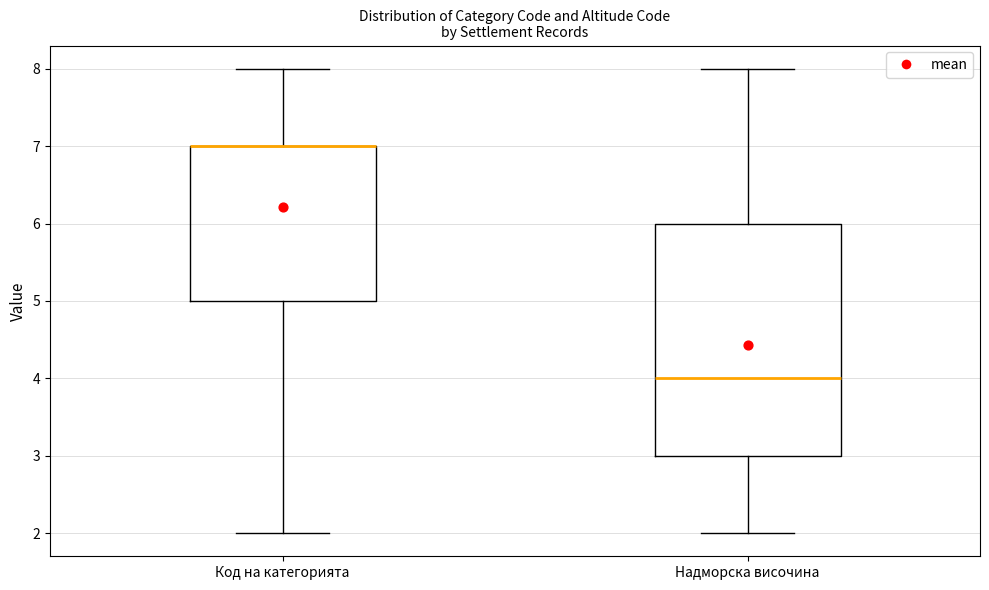

Where does the upper whisker of the box for Надморска височина end on the y-axis? The values are not printed on the chart, so give them approximately, as read against the axis.

8